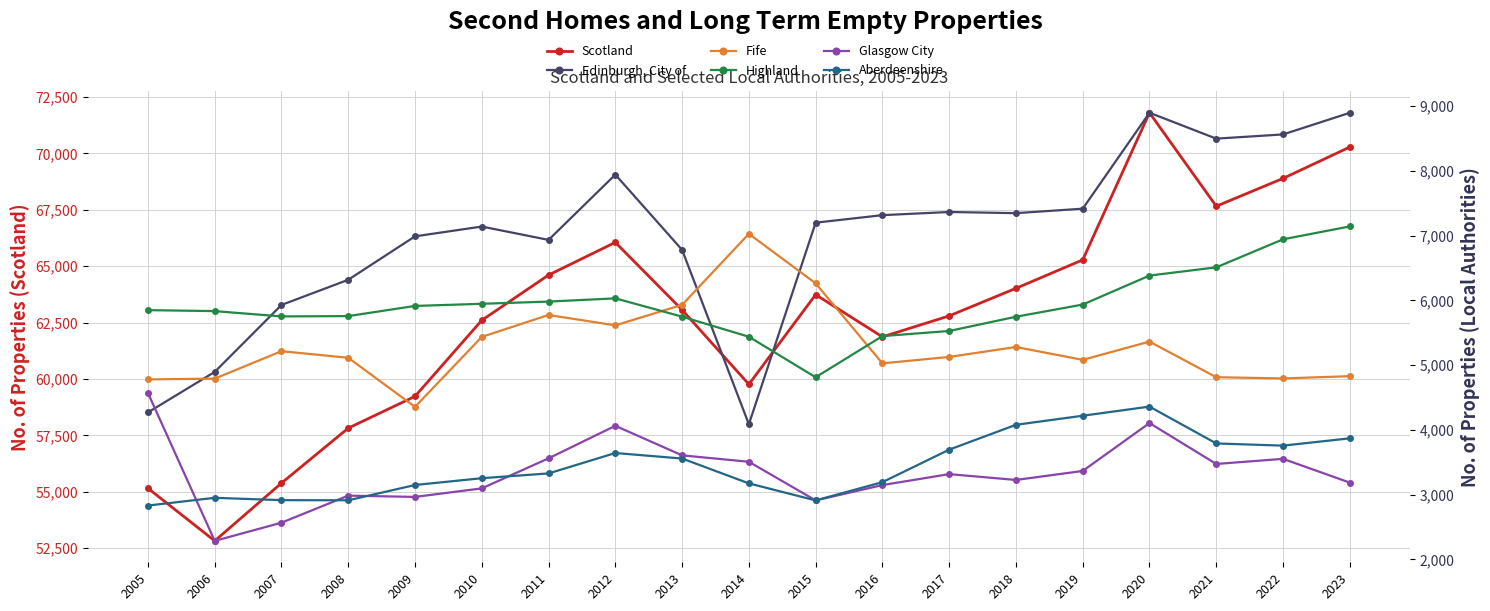

How many interior local peaks does the Scotland series have?

3